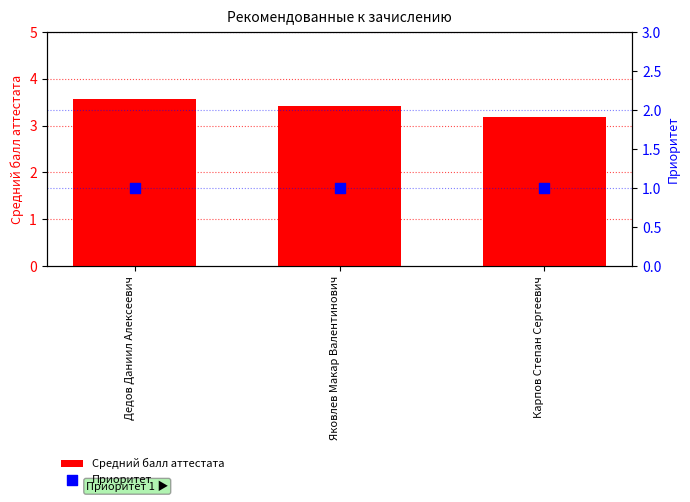

Which series has the widest spread of Y values?

Средний балл аттестата